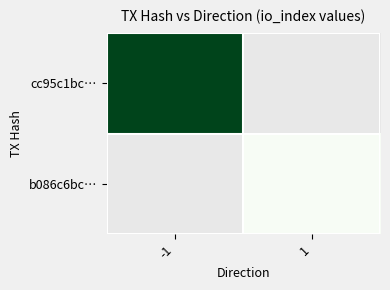

Between 1 and -1, which is larger?

-1